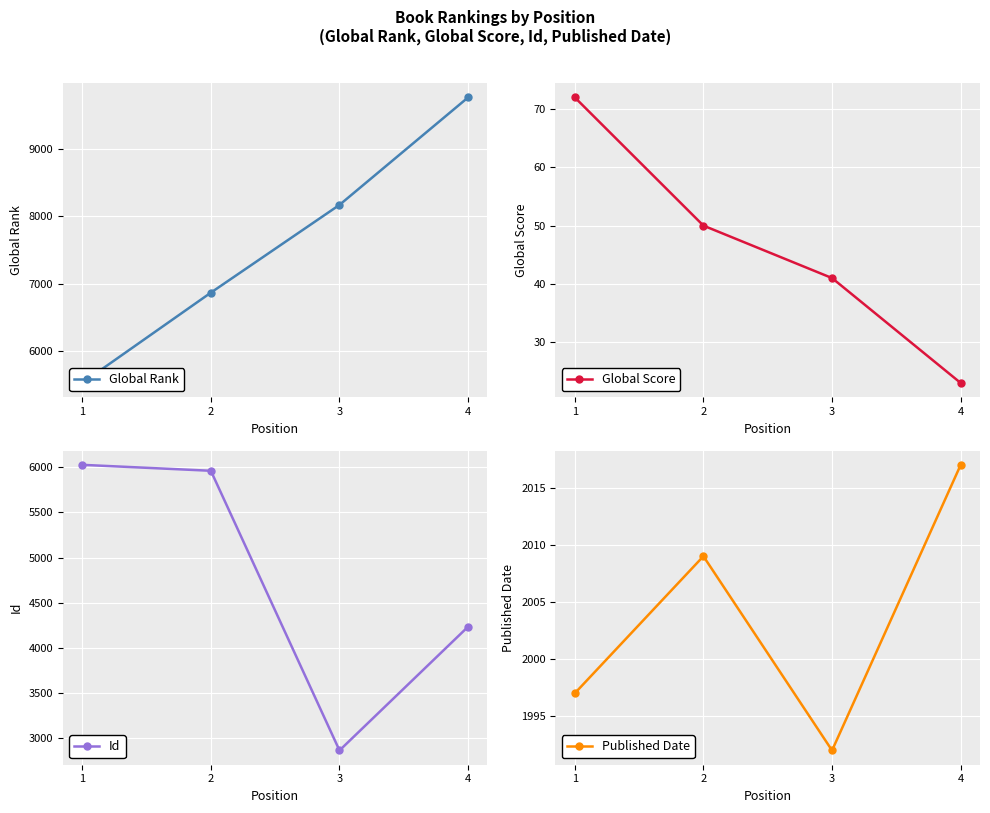

Is it true that Published Date equals 2009 at 2?

True